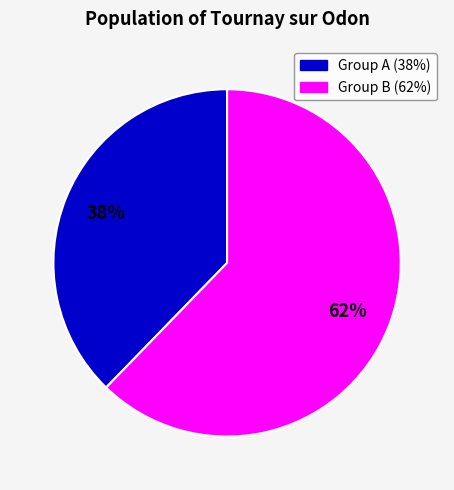

Does any single category account for the majority?

Yes